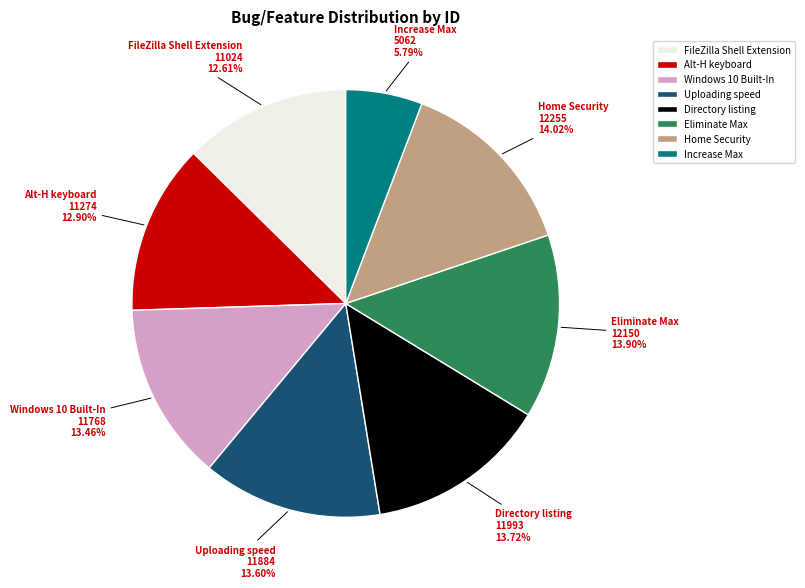

To the nearest percent, what is the average slice percentage?

12%